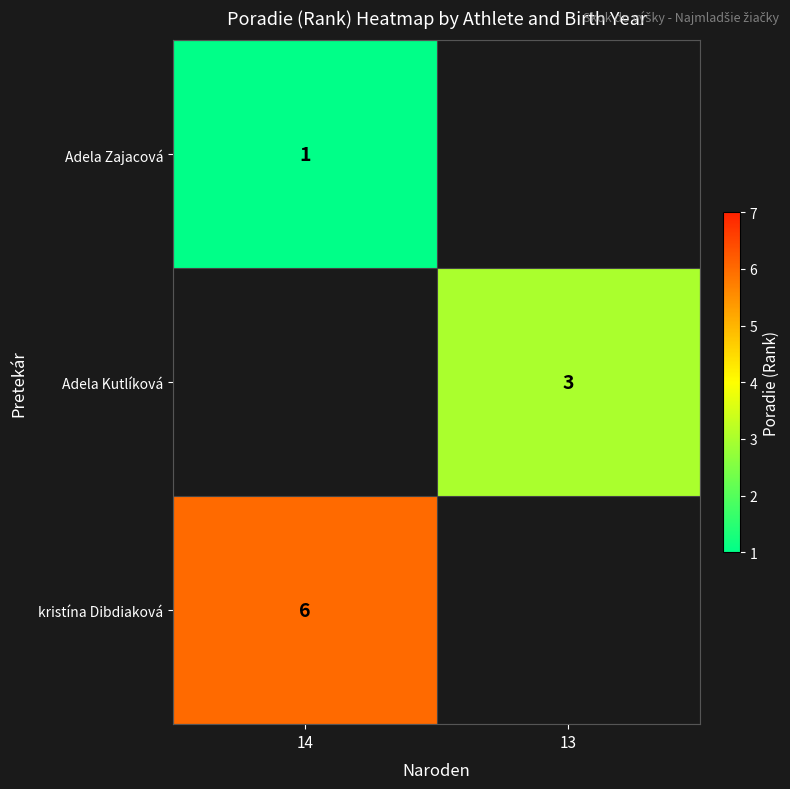

The Adela Kutlíková series shows 1 at 13. True or false?

False